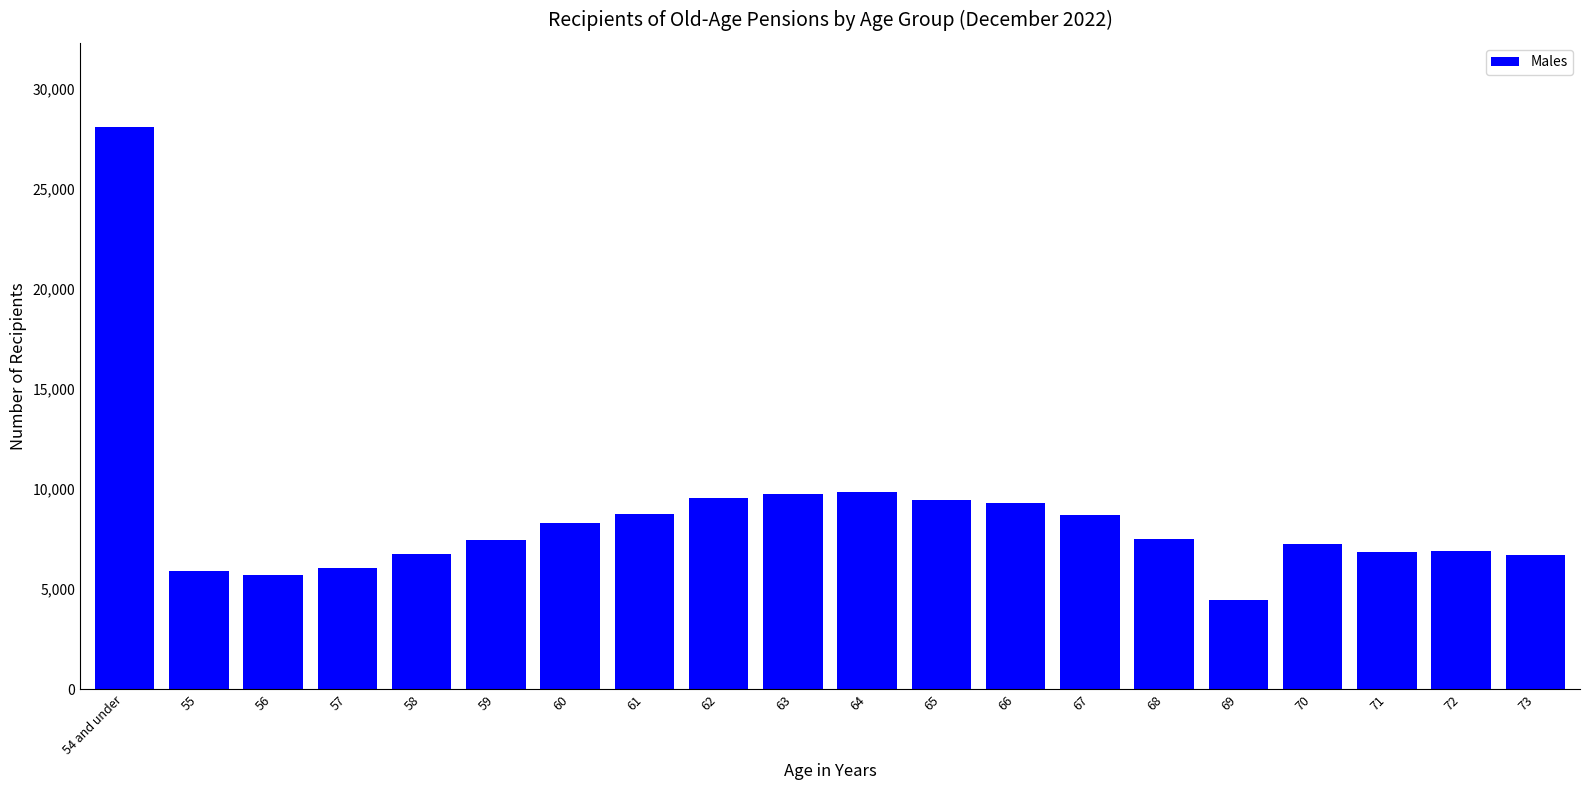

What is the value of the 16th bar from the left?

4466